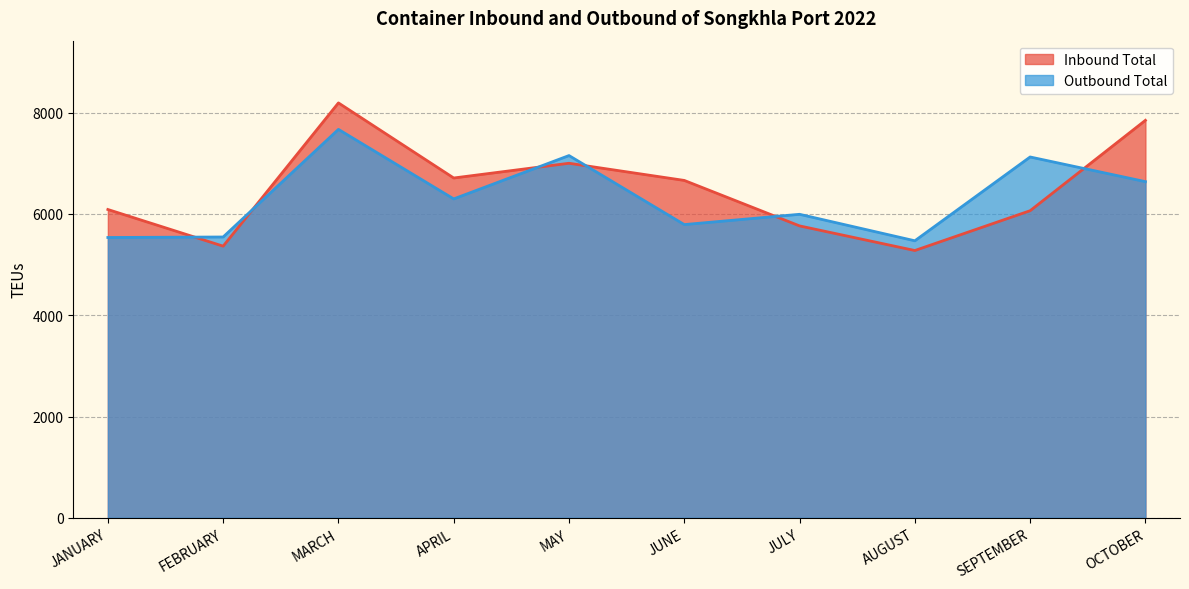

Is the value of Inbound Total at APRIL greater than the value of Outbound Total at JANUARY?

Yes